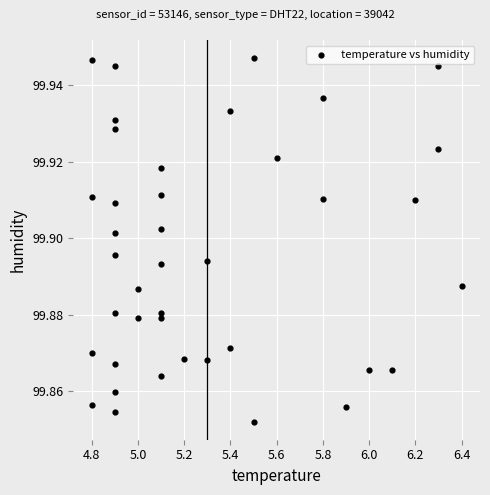

What is the range of X values (max minus min)?

1.6